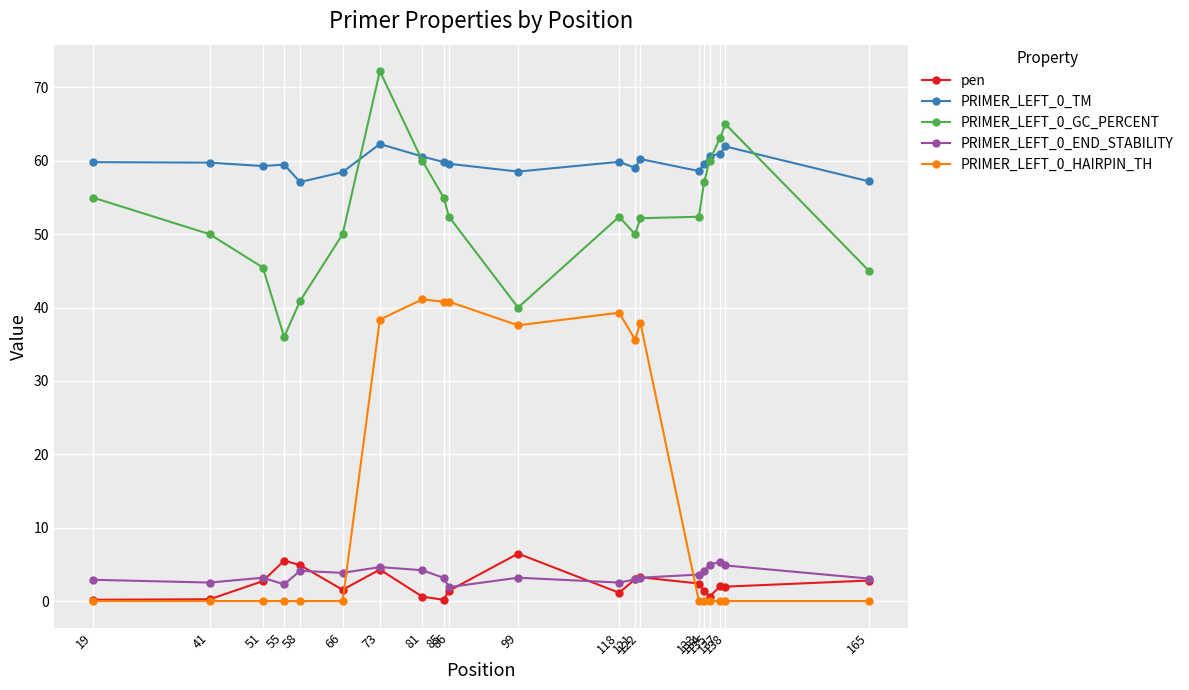

True or false: pen has more than 0 points higher than both neighbors.

True